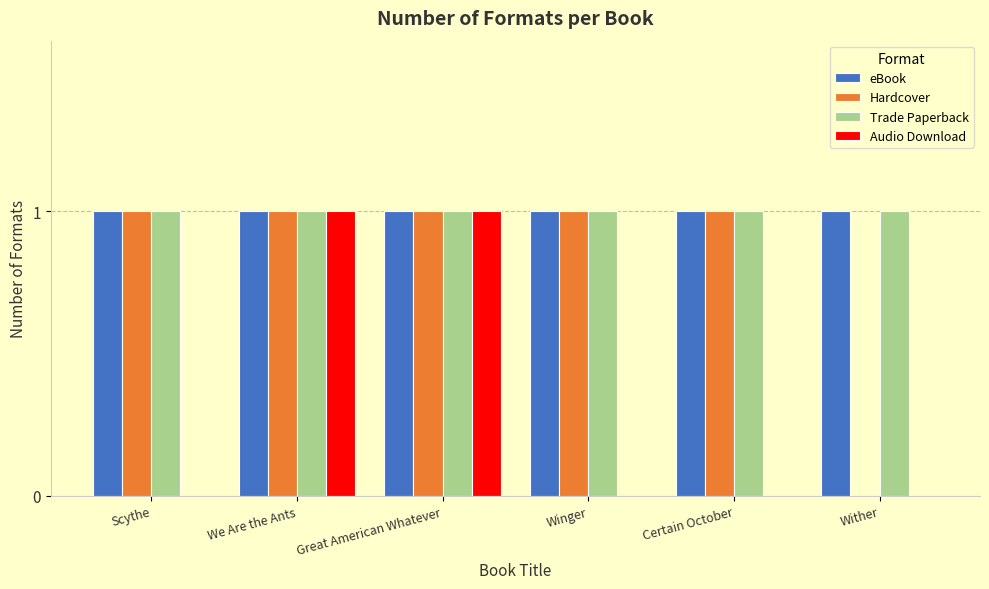

Read the Trade Paperback value at Wither.

1